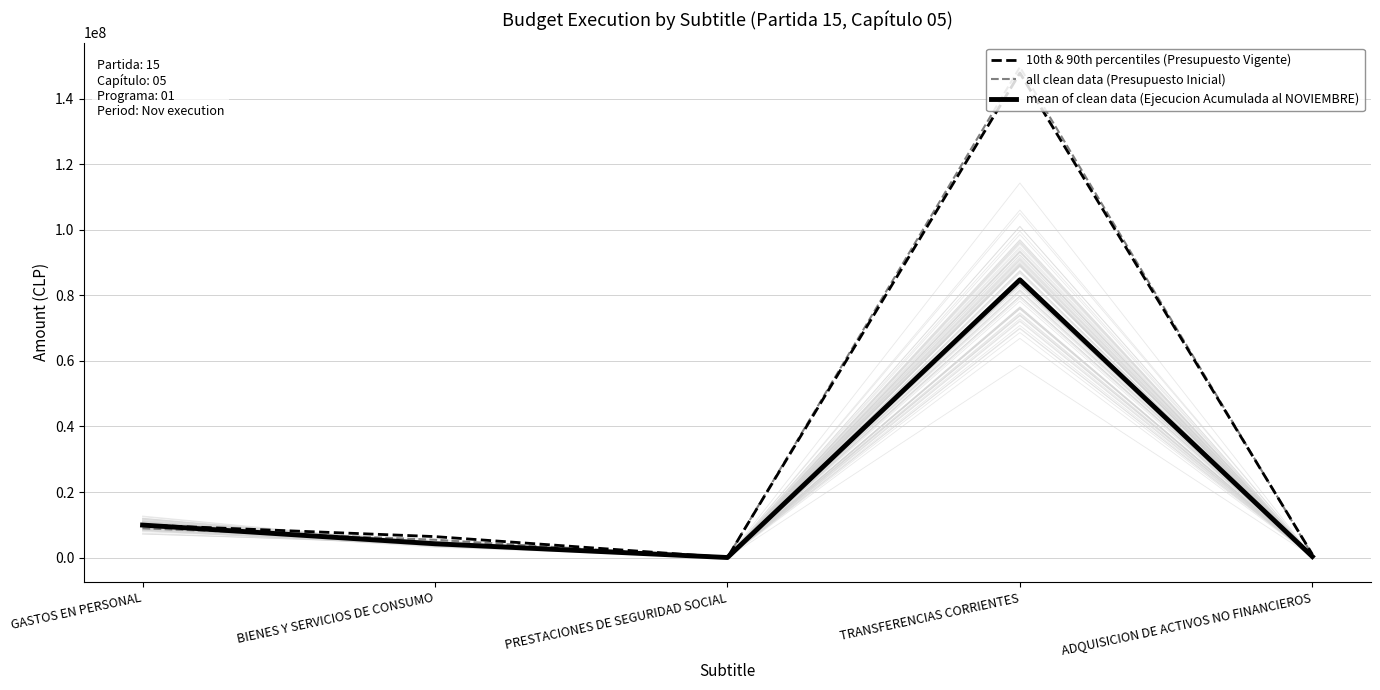

What is the total value across all series at PRESTACIONES DE SEGURIDAD SOCIAL?

10315